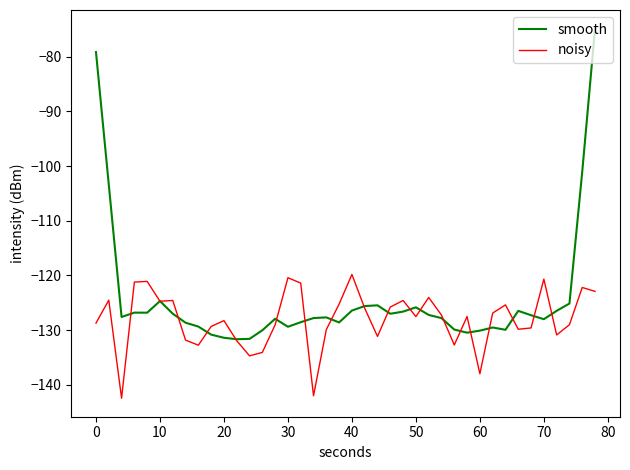

What is the minimum value for noisy?

-142.5